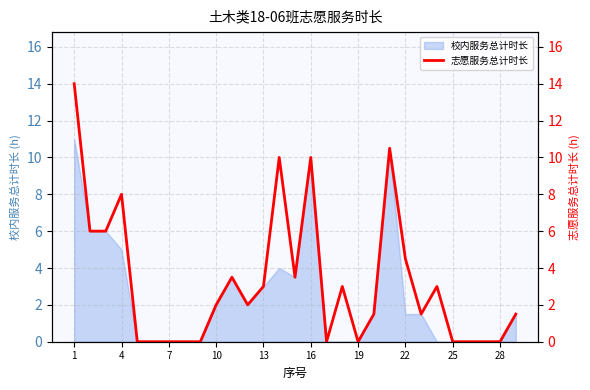

How many data points are above 2?

13